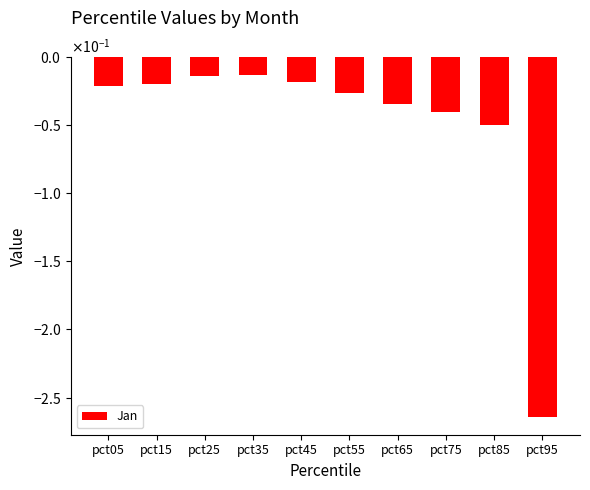

Are the bars horizontal?

No